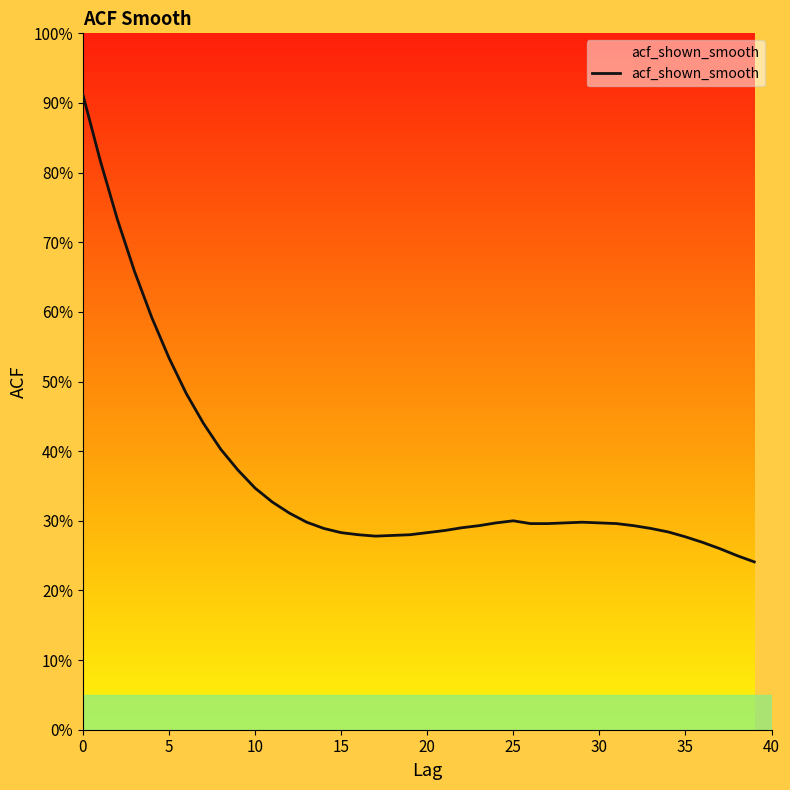

Is this an area chart (filled region under the line)?

Yes